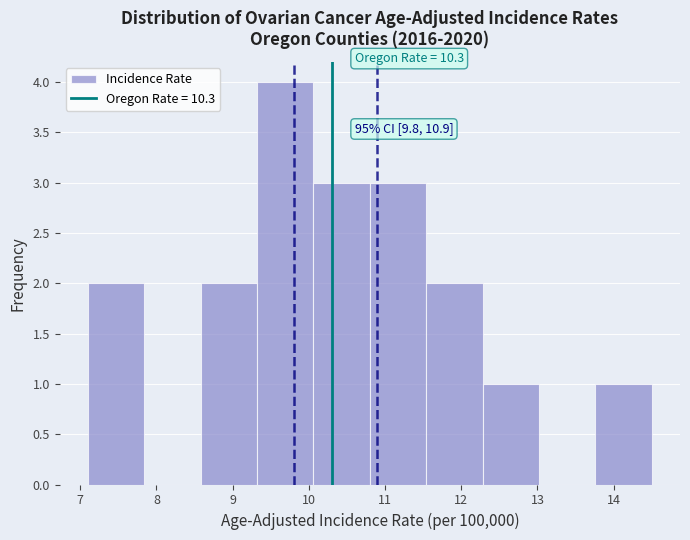

Over which range of the x-axis is the bar tallest?

9.32 to 10.06